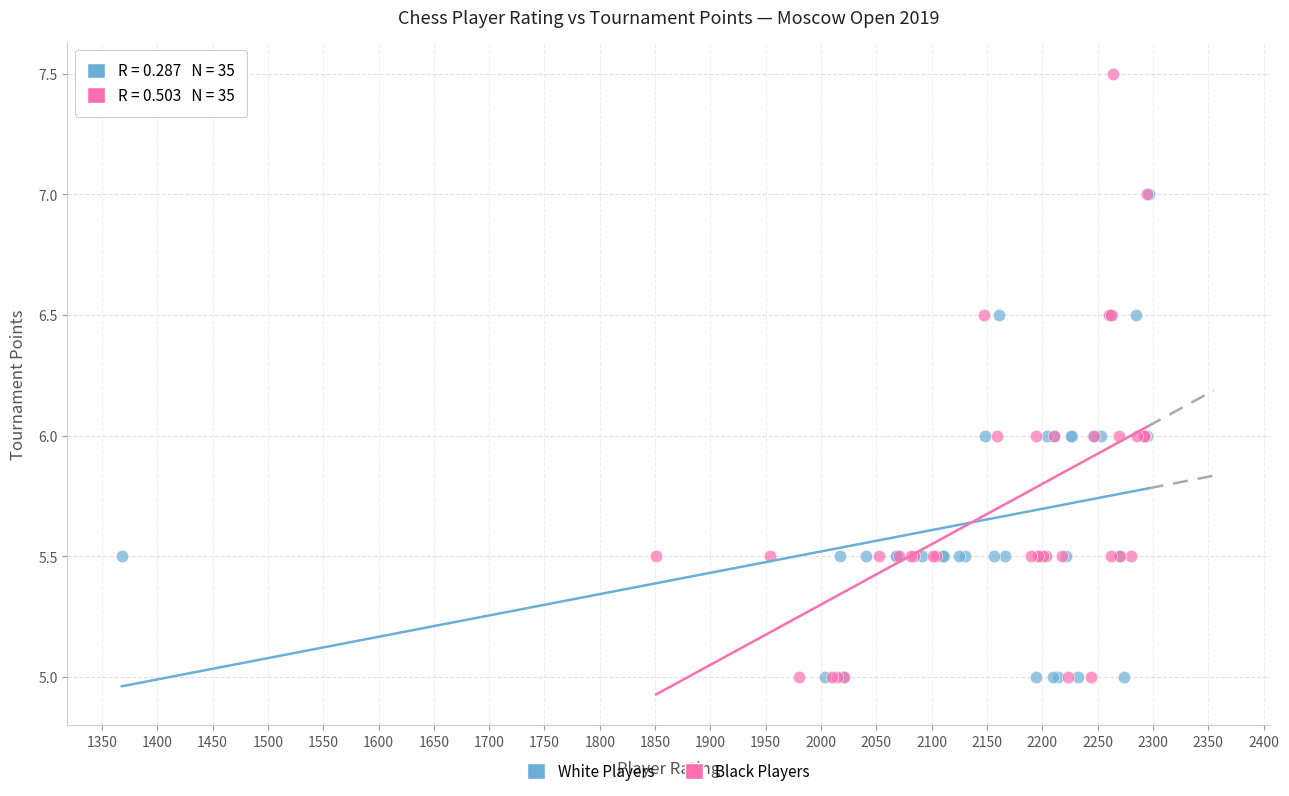

Which series has the widest spread of Y values?

Black Players